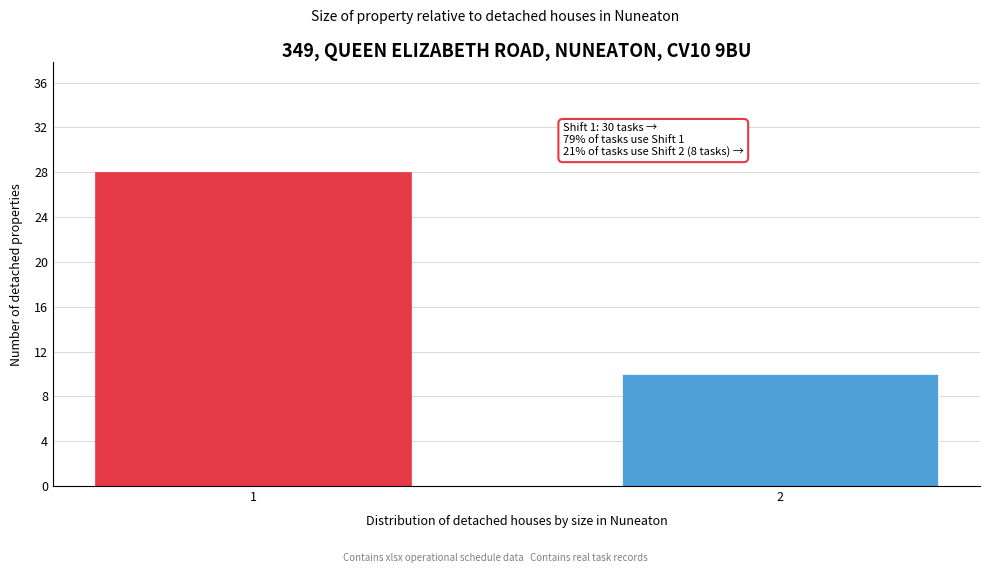

Reading right to left, list all the values displayed in this chart.

10	28